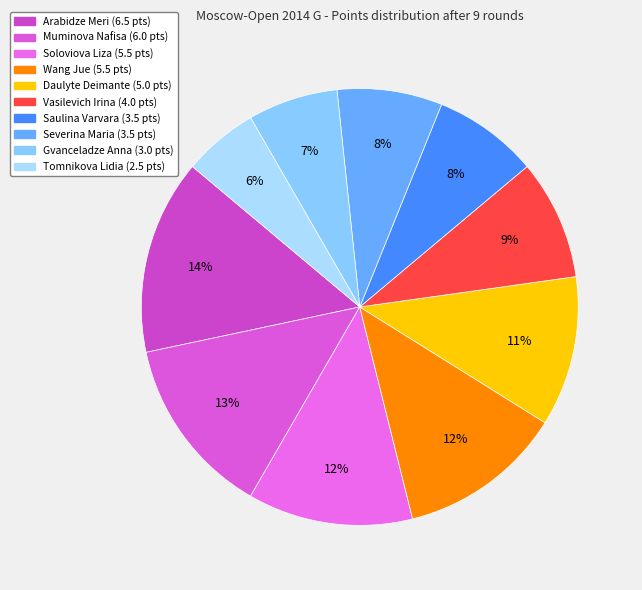

Is there any slice that represents more than half of the pie?

No